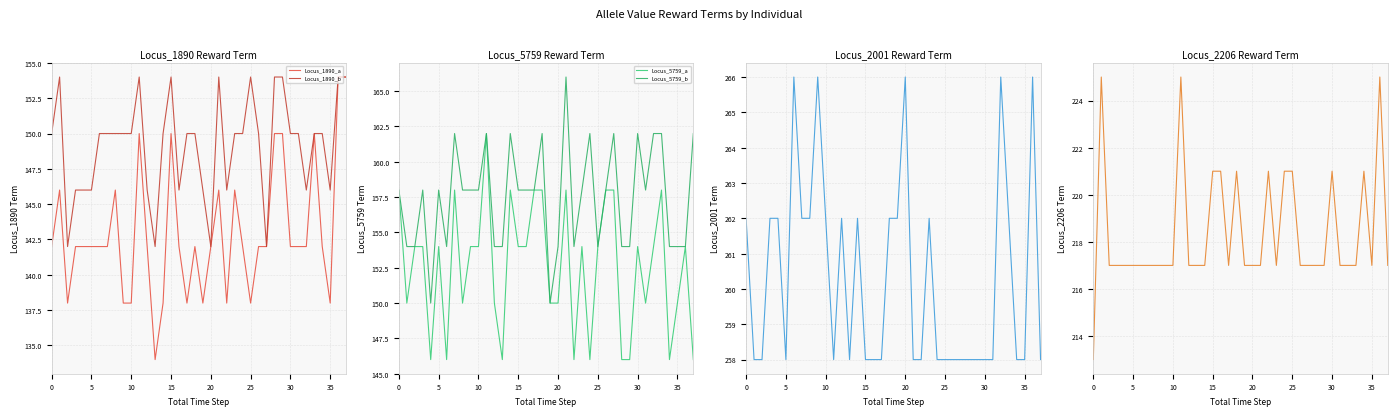

Read the Locus_1890_b value at 12.

146